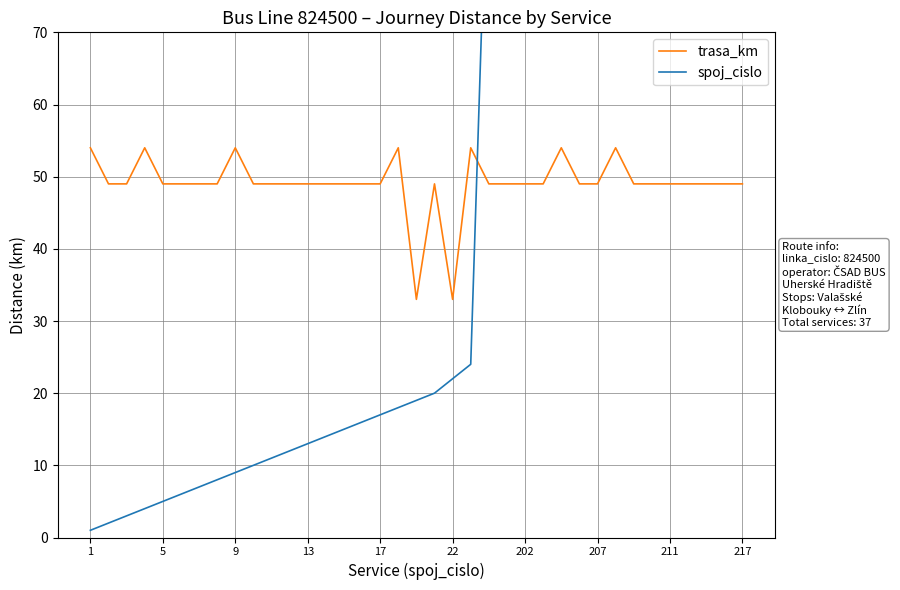

Which category has the highest value in the trasa_km series?

1